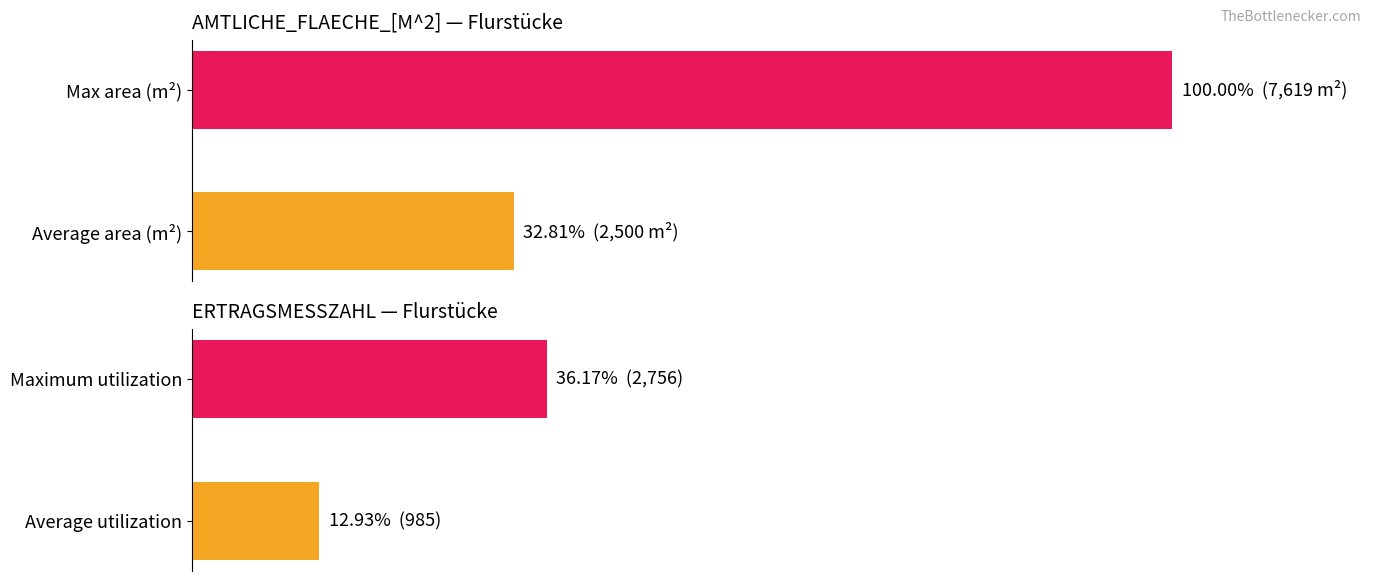

Between Average area (m²) and Max area (m²), which is larger?

Max area (m²)